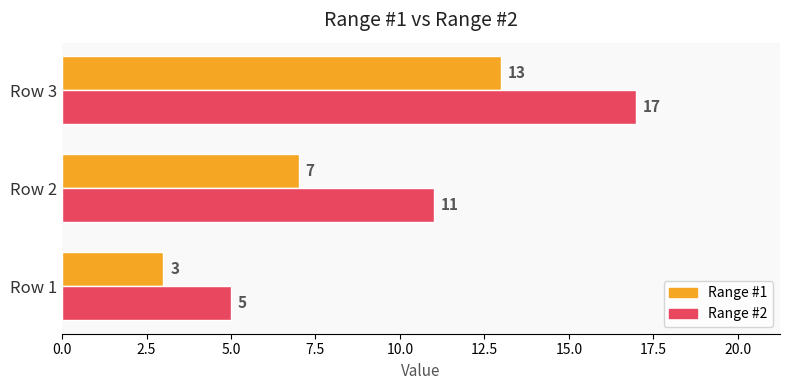

List the labels in order of Range #2 value, largest first.

Row 3, Row 2, Row 1